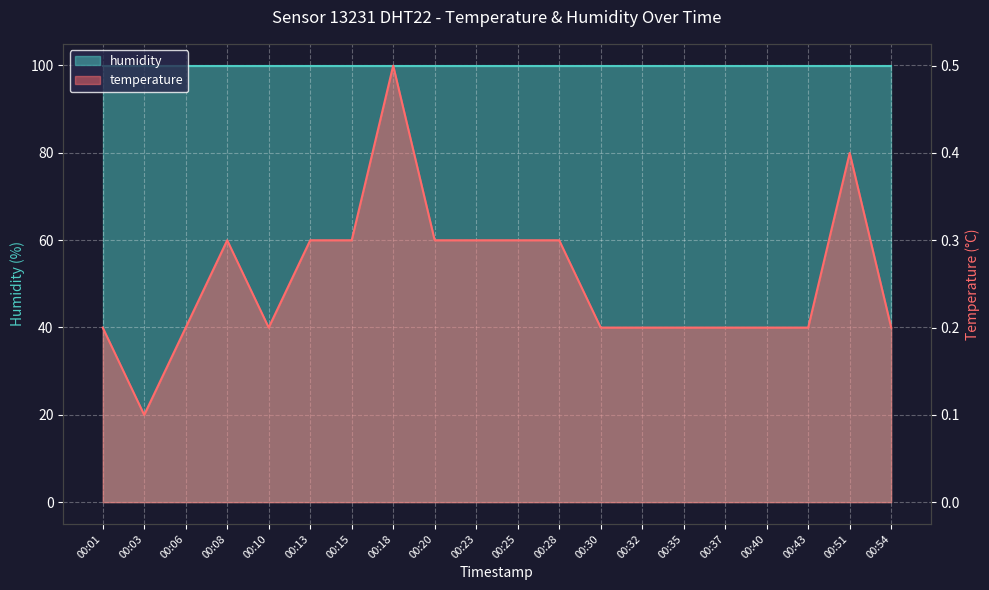

Count the values in the range 0 to 1.

20